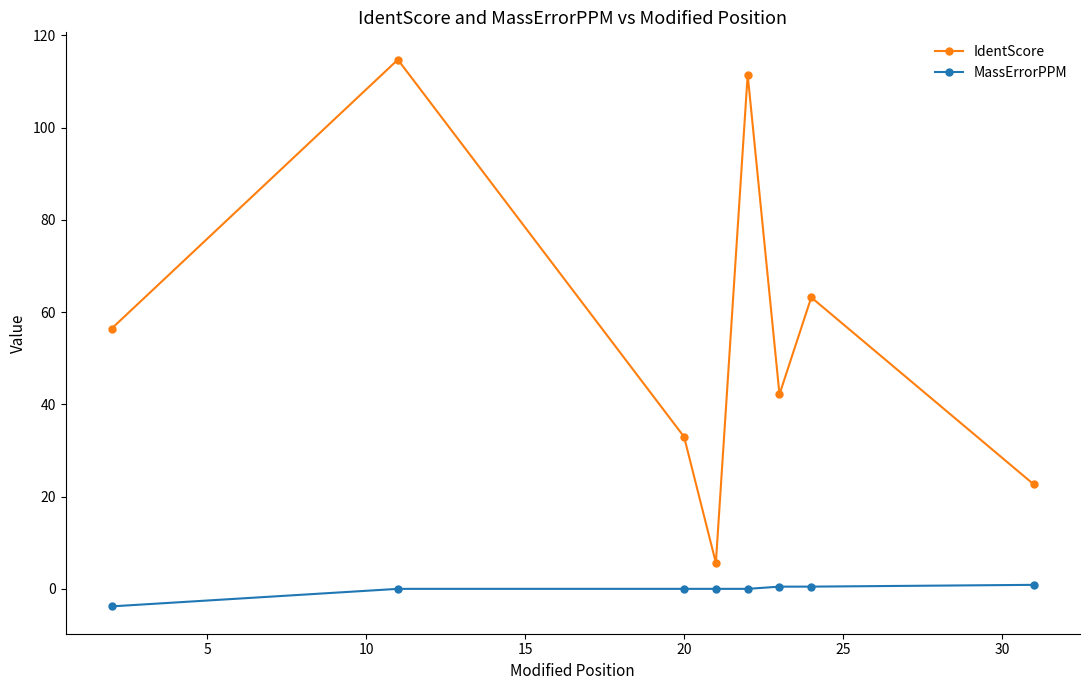

List the series in order of their overall mean, lowest first.

MassErrorPPM, IdentScore